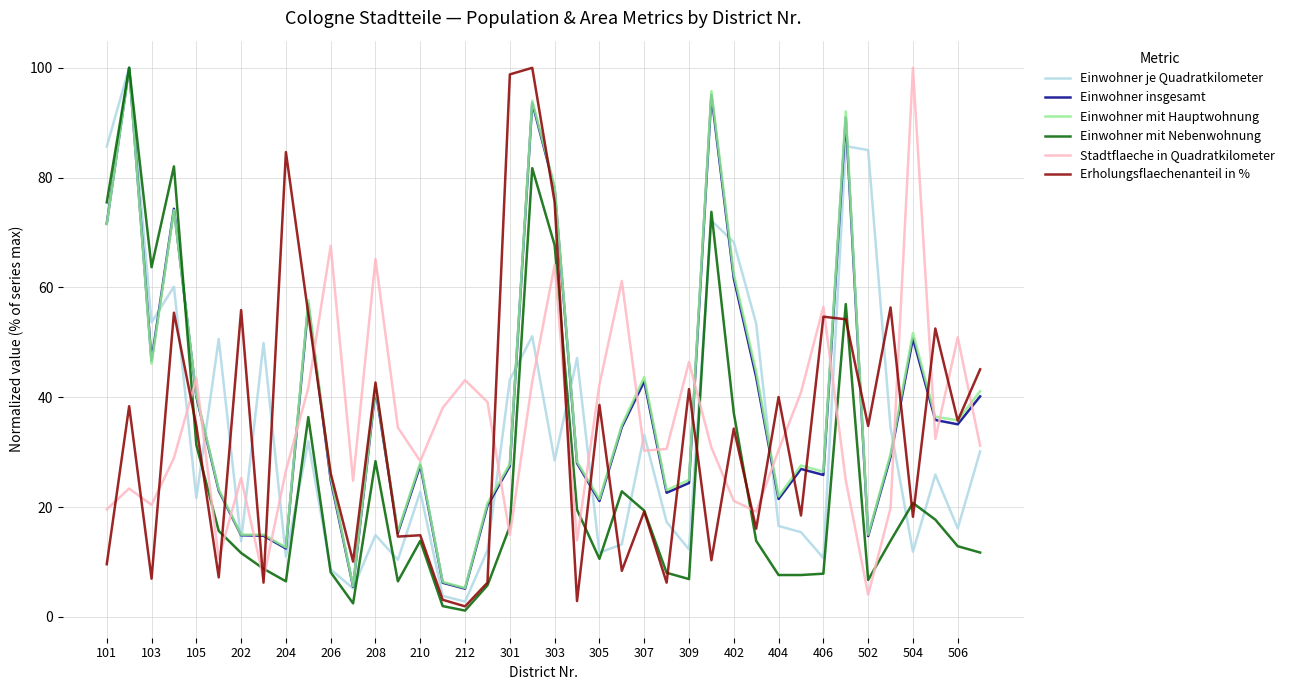

After their last crossing, which series has the higher values: Stadtflaeche in Quadratkilometer or Einwohner mit Nebenwohnung?

Stadtflaeche in Quadratkilometer